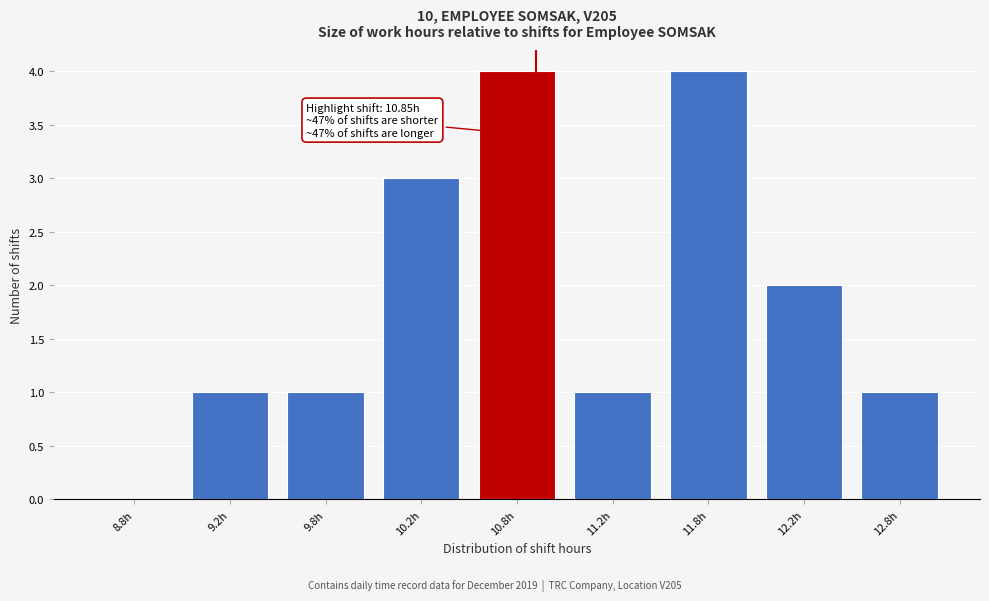

Reading left to right, list all the values displayed in this chart.

8.8h=0	9.2h=1	9.8h=1	10.2h=3	10.8h=4	11.2h=1	11.8h=4	12.2h=2	12.8h=1